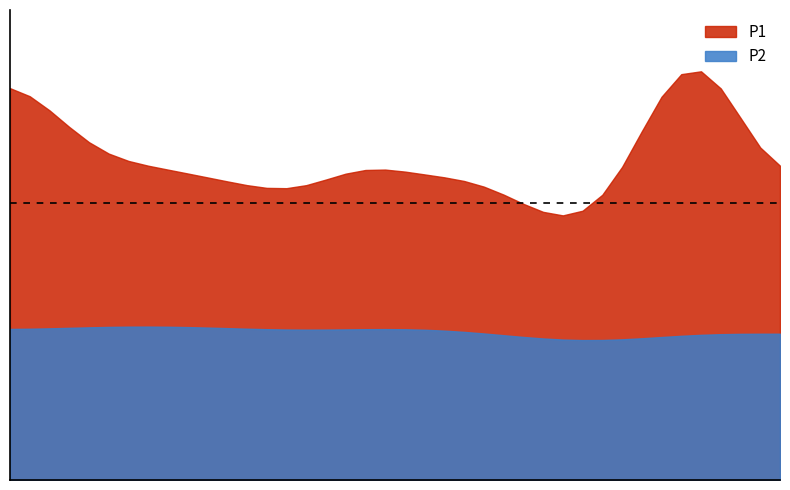

Does the chart display data point markers on the line(s)?

No